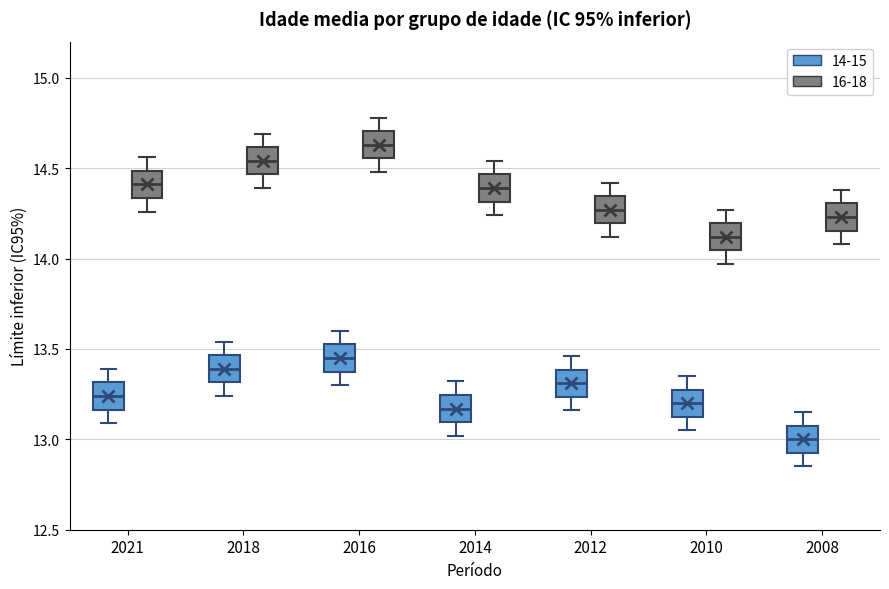

Reading left to right, transcribe this box plot: for each box, give where its median line is, the range the box spans, and where its two whiskers end, as read against the y-axis. The values are not printed on the chart, so give them approximately, as read against the axis.

2021 (14-15): median 13.25, box 13.15 to 13.30, whiskers 13.10 to 13.40
2021 (16-18): median 14.40, box 14.35 to 14.50, whiskers 14.25 to 14.55
2018 (14-15): median 13.40, box 13.30 to 13.45, whiskers 13.25 to 13.55
2018 (16-18): median 14.55, box 14.45 to 14.60, whiskers 14.40 to 14.70
2016 (14-15): median 13.45, box 13.40 to 13.55, whiskers 13.30 to 13.60
2016 (16-18): median 14.65, box 14.55 to 14.70, whiskers 14.50 to 14.80
2014 (14-15): median 13.15, box 13.10 to 13.25, whiskers 13.00 to 13.30
2014 (16-18): median 14.40, box 14.30 to 14.45, whiskers 14.25 to 14.55
2012 (14-15): median 13.30, box 13.25 to 13.40, whiskers 13.15 to 13.45
2012 (16-18): median 14.25, box 14.20 to 14.35, whiskers 14.10 to 14.40
2010 (14-15): median 13.20, box 13.15 to 13.30, whiskers 13.05 to 13.35
2010 (16-18): median 14.10, box 14.05 to 14.20, whiskers 13.95 to 14.25
2008 (14-15): median 13.00, box 12.95 to 13.10, whiskers 12.85 to 13.15
2008 (16-18): median 14.25, box 14.15 to 14.30, whiskers 14.10 to 14.40